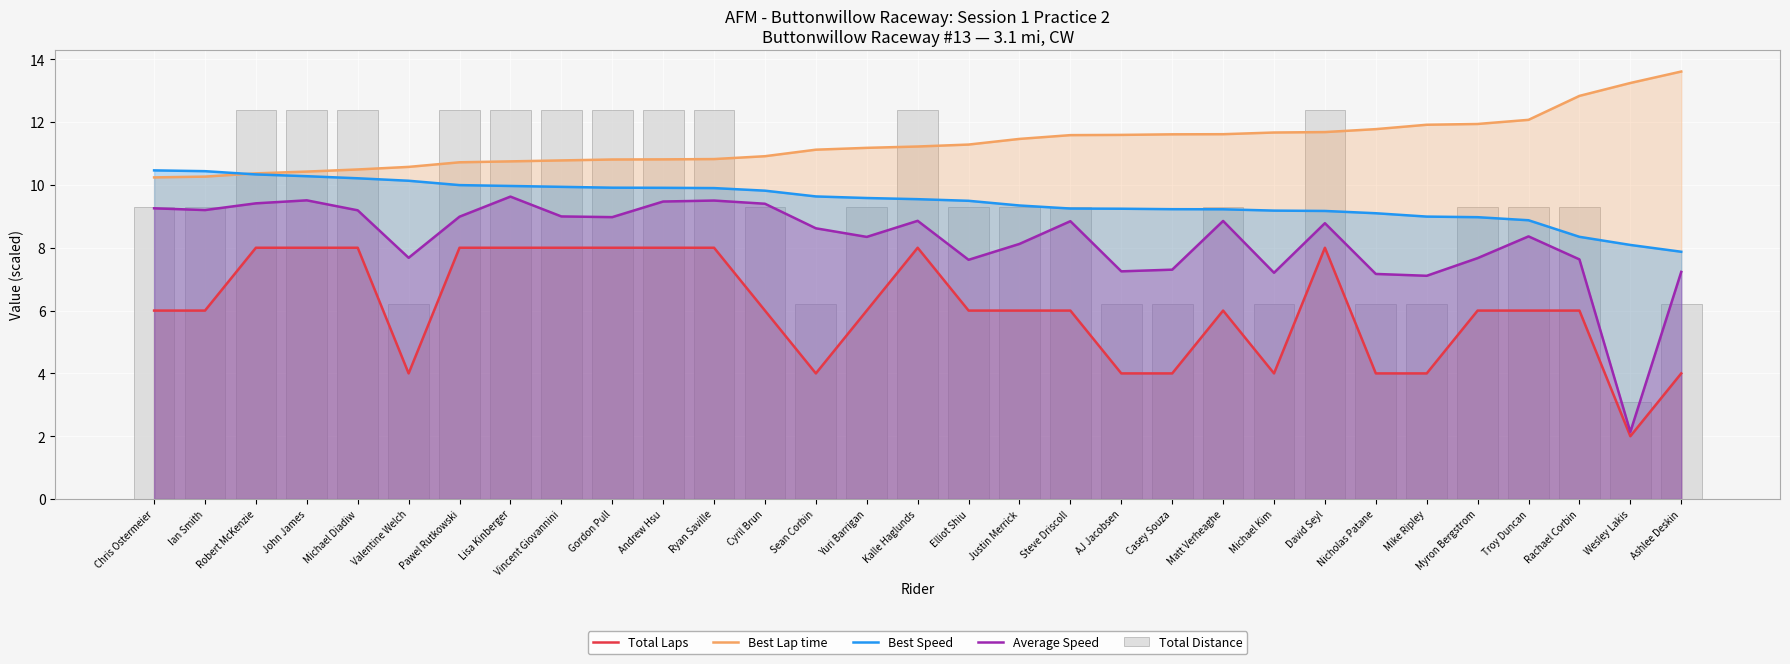

How many distinct data groups are displayed?

5